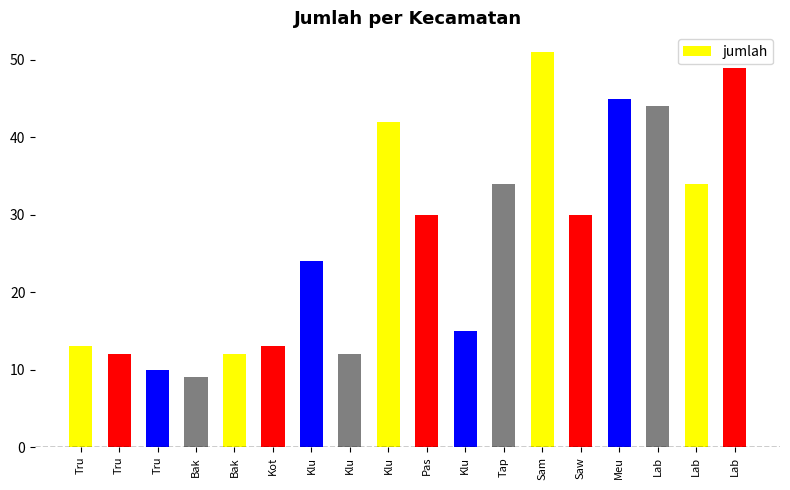

Which category has the lowest value across all series?

Bak